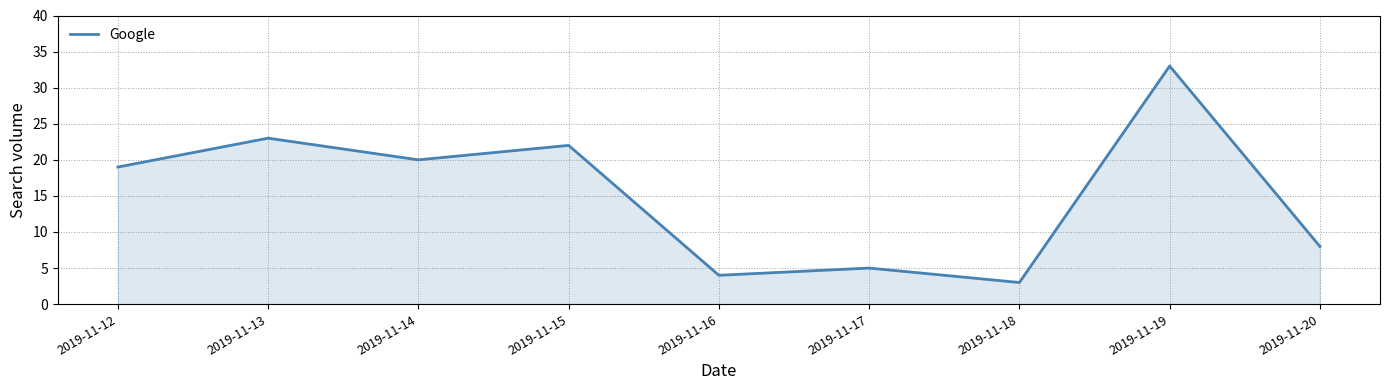

Which category has the highest value across all series?

2019-11-19